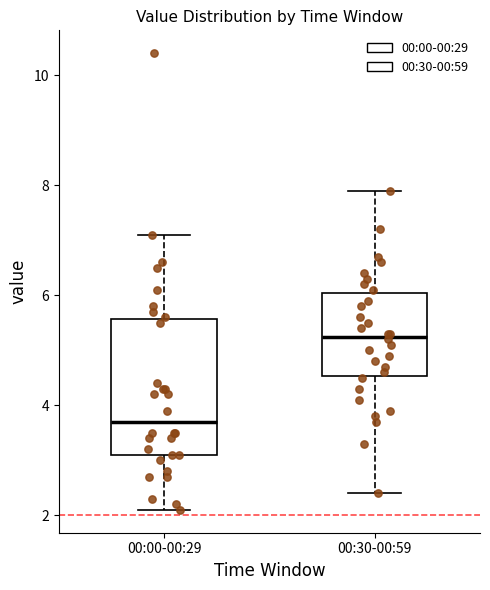

Reading left to right, read every box against the y-axis: the position of its median line, the range the box covers, and the ends of its whiskers. The values are not printed on the chart, so give them approximately, as read against the axis.

00:00-00:29: median 3.8, box 3.2 to 5.6, whiskers 2.2 to 7.2
00:30-00:59: median 5.2, box 4.6 to 6.0, whiskers 2.4 to 8.0